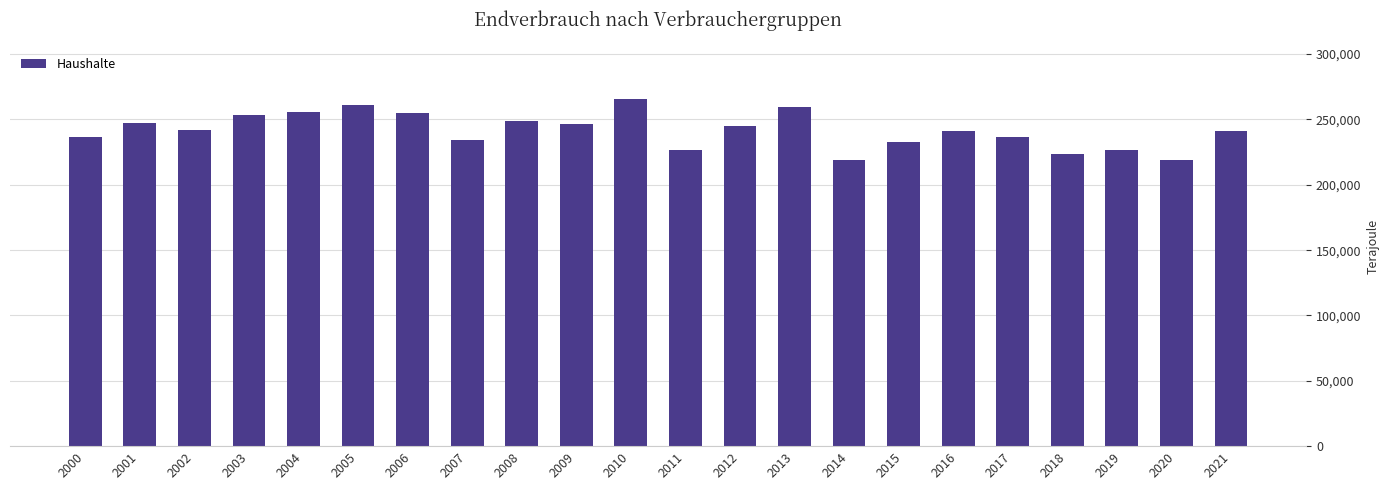

Count the number of data series in this chart.

1